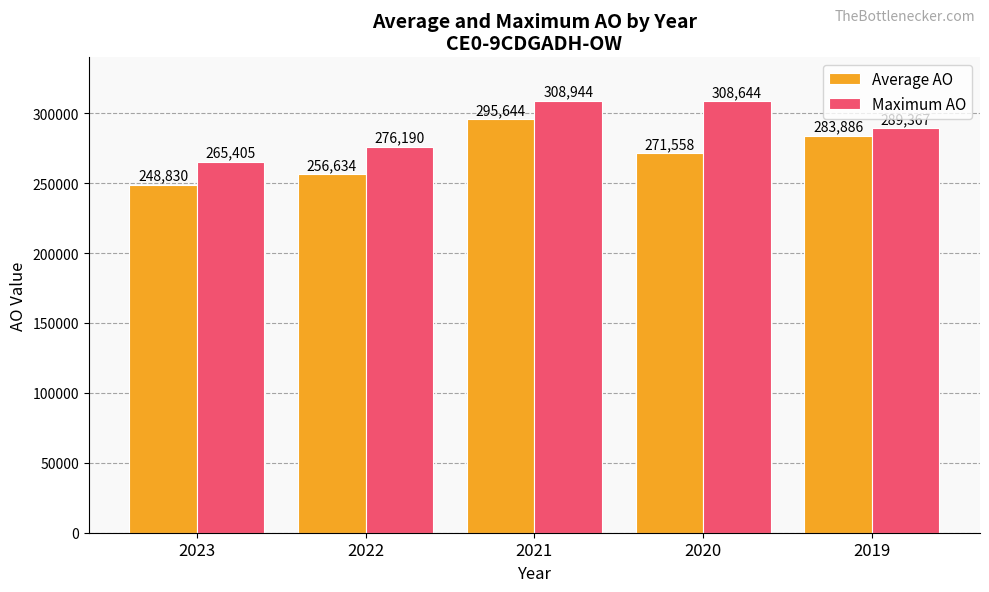

At 2023, list the series in order from smallest to largest.

Average AO, Maximum AO